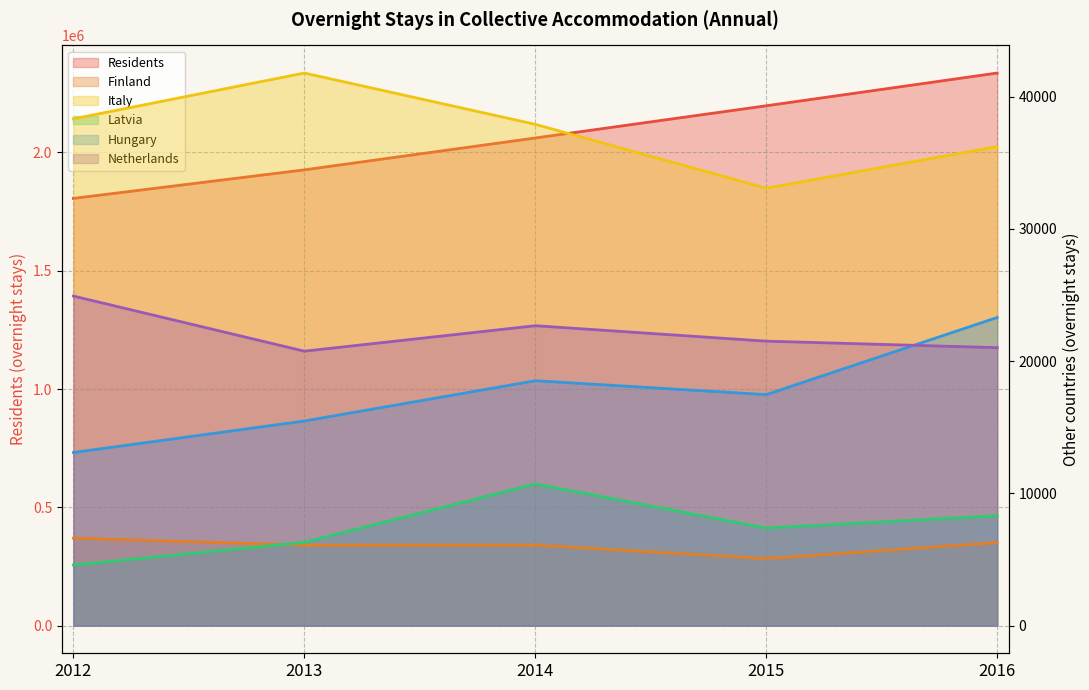

At which label is Finland closest to 5843?

2013